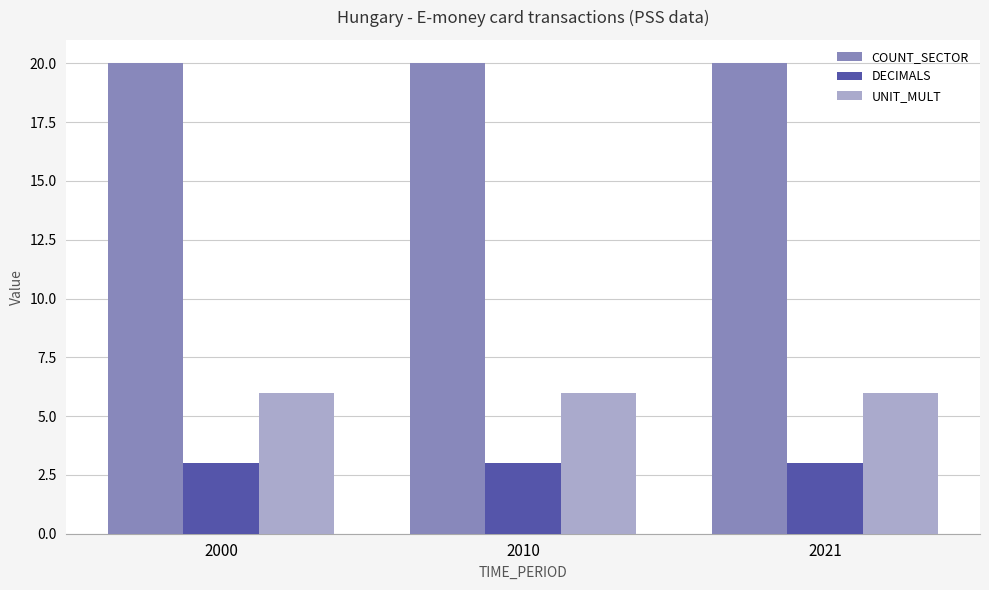

What is the spread (max minus min) of values at 2010?

17